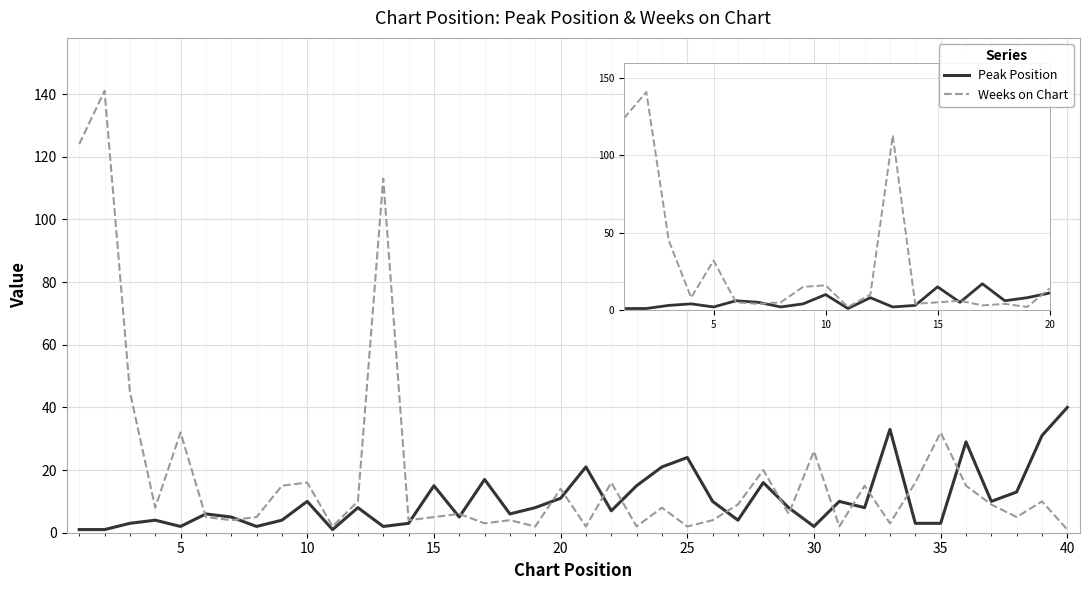

How many intersections are there between Weeks on Chart and Peak Position?

17